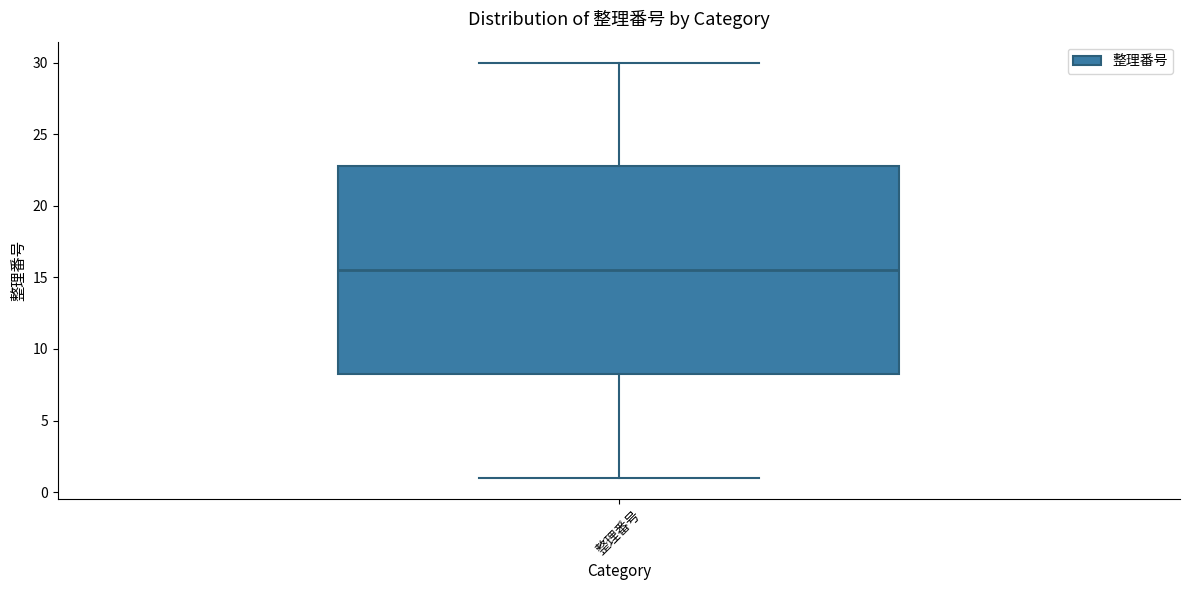

Transcribe this box plot: give where the median line is, the range the box spans, and where the two whiskers end, as read against the y-axis. The values are not printed on the chart, so give them approximately, as read against the axis.

median 15.5, box 8.5 to 23.0, whiskers 1.0 to 30.0